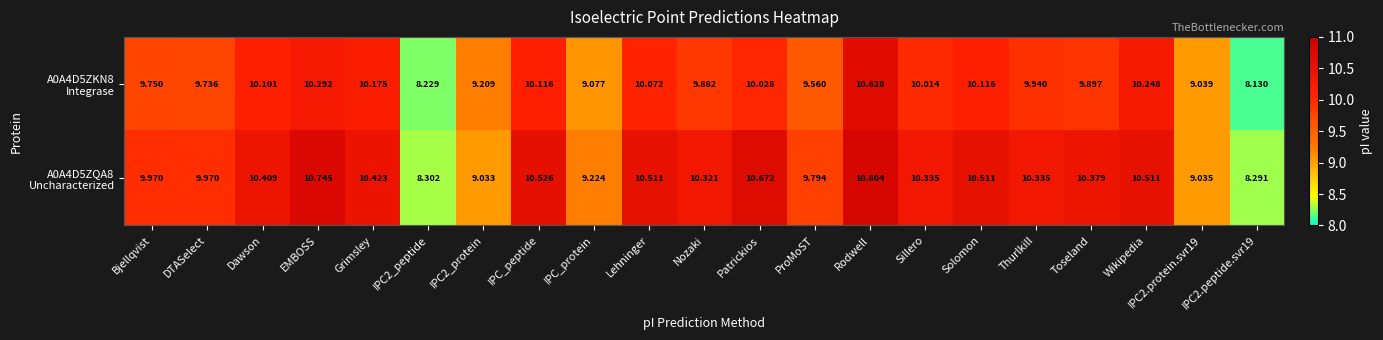

At which category does the chart reach its peak across all series?

Rodwell